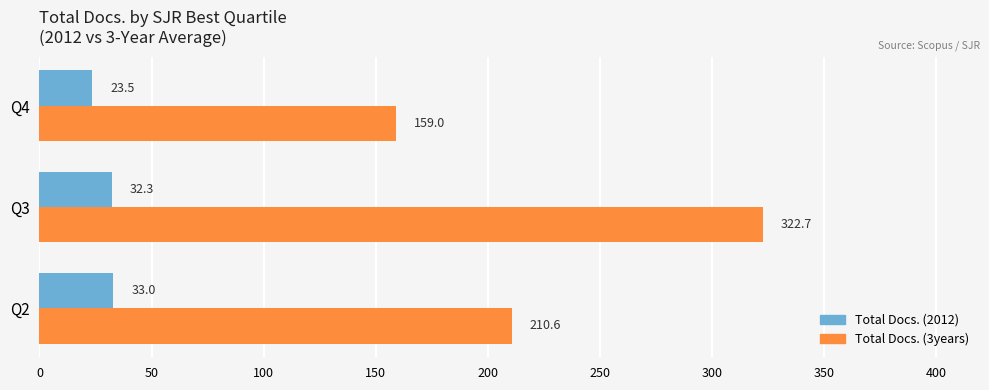

What is the greatest value displayed?

322.7